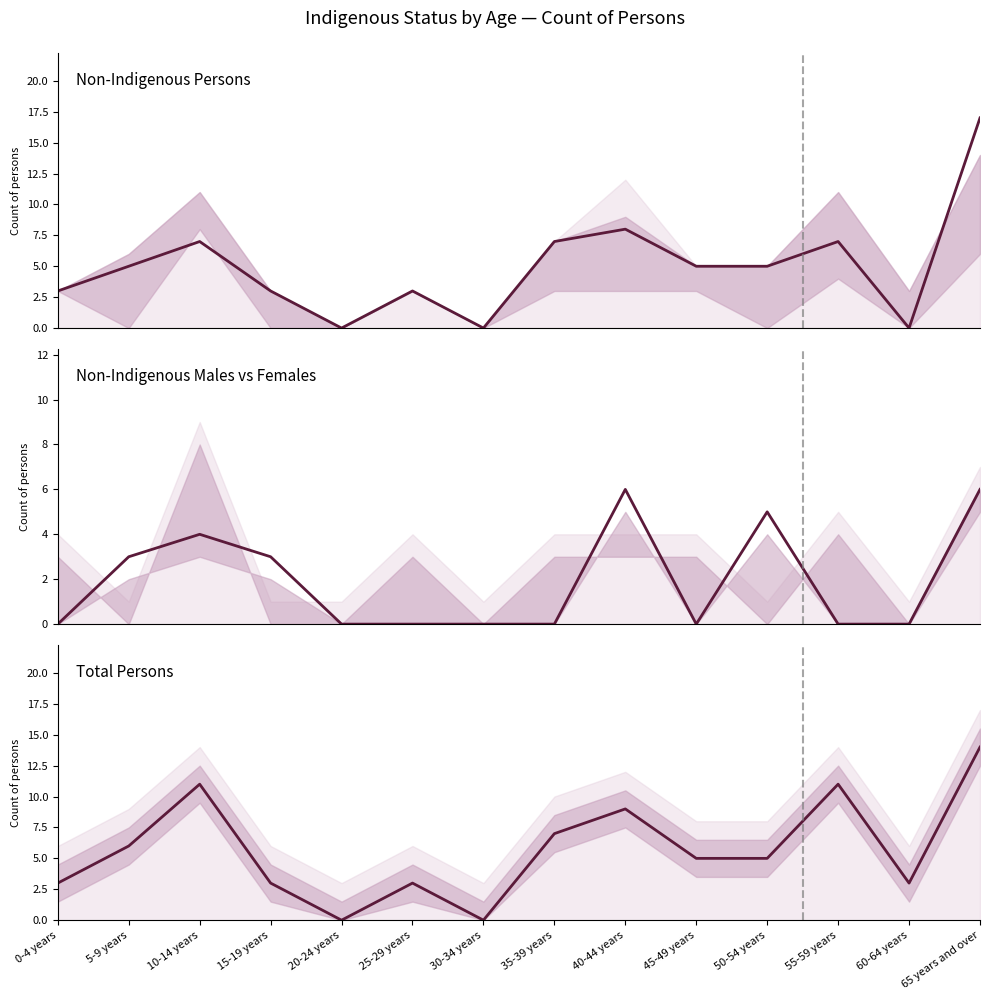

Reading left to right, what are all the values shown in this chart?

Non-Indigenous Persons: 3	5	7	3	0	3	0	7	8	5	5	7	0	17
Non-Indigenous Males vs Females: 0	3	4	3	0	0	0	0	6	0	5	0	0	6
Total Persons: 3	6	11	3	0	3	0	7	9	5	5	11	3	14